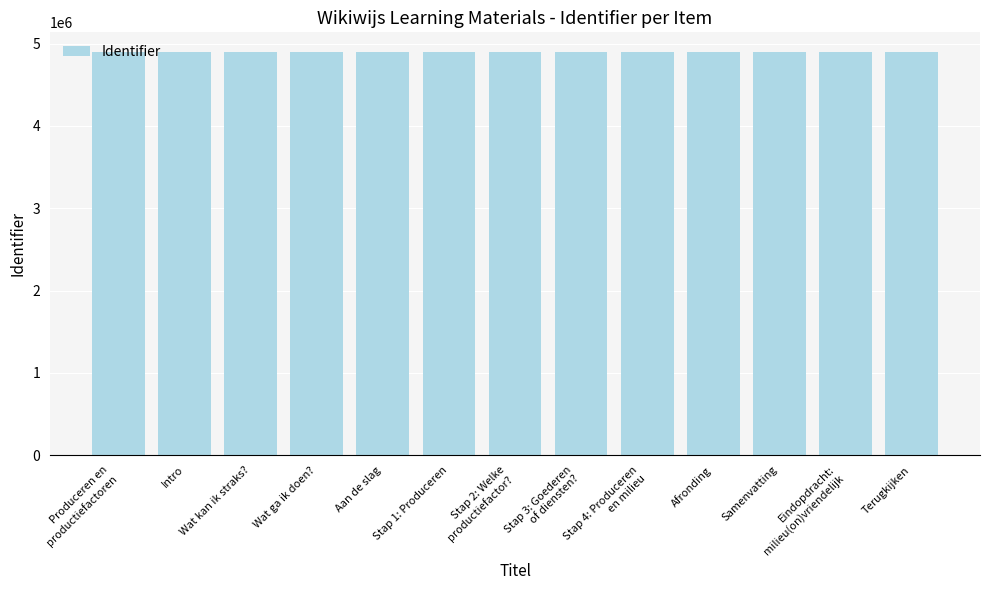

The value at Afronding is 4891623. True or false?

True